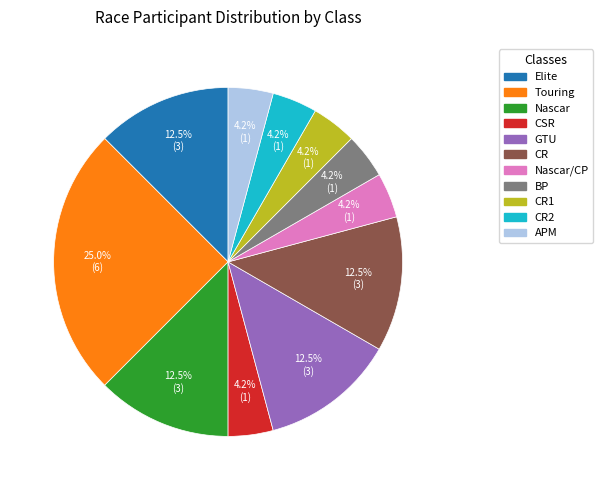

Combined, do CR2 and BP account for over 50%?

No